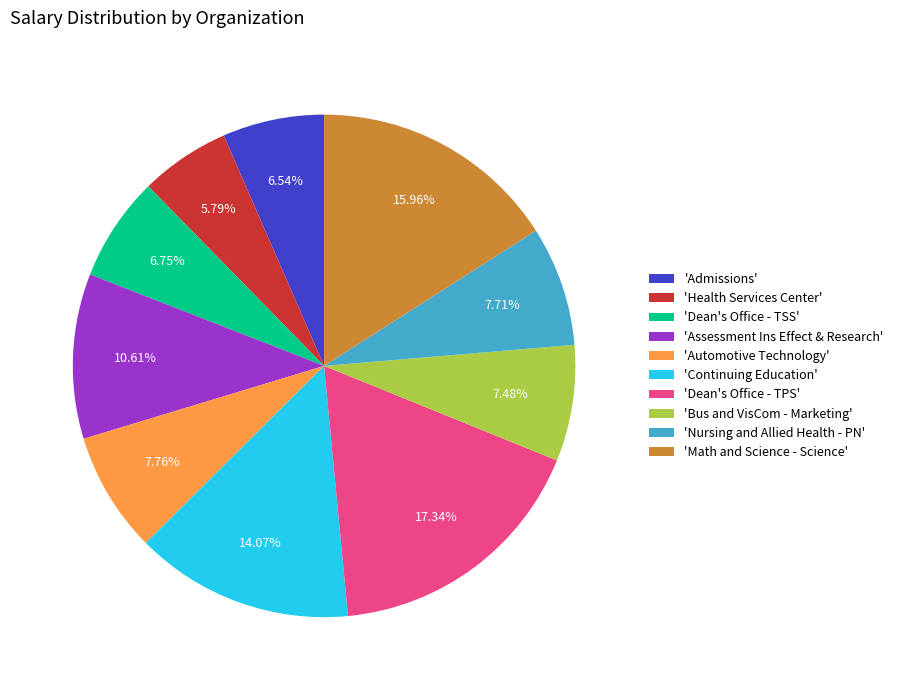

Between 'Health Services Center' and 'Continuing Education', which is larger?

'Continuing Education'